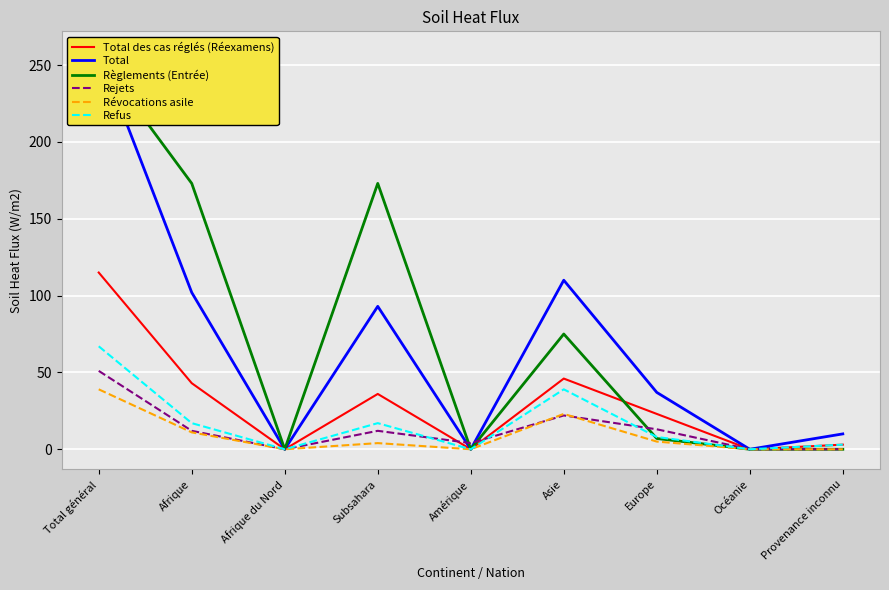

After their last crossing, which series has the higher values: Rejets or Règlements (Entrée)?

Rejets